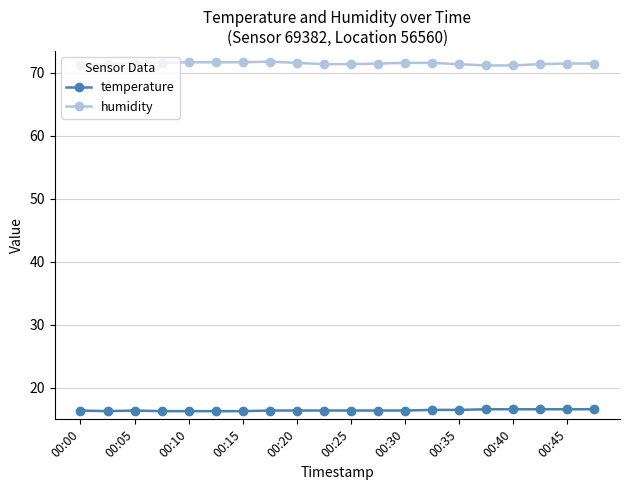

True or false: temperature has more than 0 points higher than both neighbors.

True